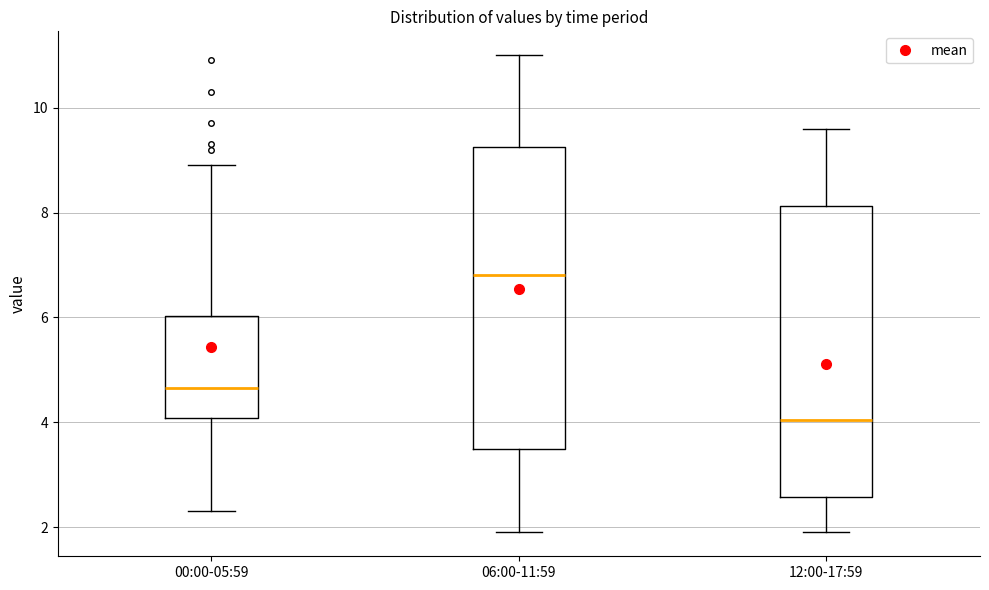

Reading left to right, read every box against the y-axis: the position of its median line, the range the box covers, and the ends of its whiskers. The values are not printed on the chart, so give them approximately, as read against the axis.

00:00-05:59: median 4.6, box 4.0 to 6.0, whiskers 2.4 to 9.0
06:00-11:59: median 6.8, box 3.6 to 9.2, whiskers 2.0 to 11.0
12:00-17:59: median 4.0, box 2.6 to 8.2, whiskers 2.0 to 9.6